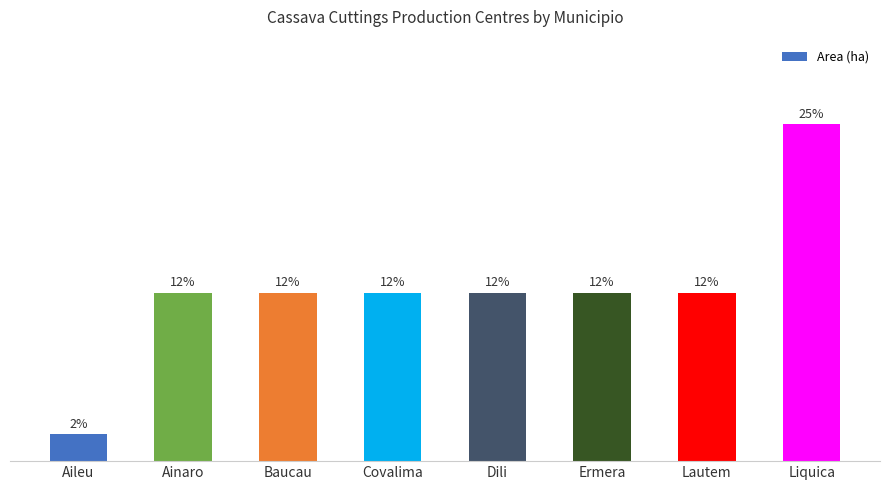

Which has a higher value, Ermera or Liquica?

Liquica